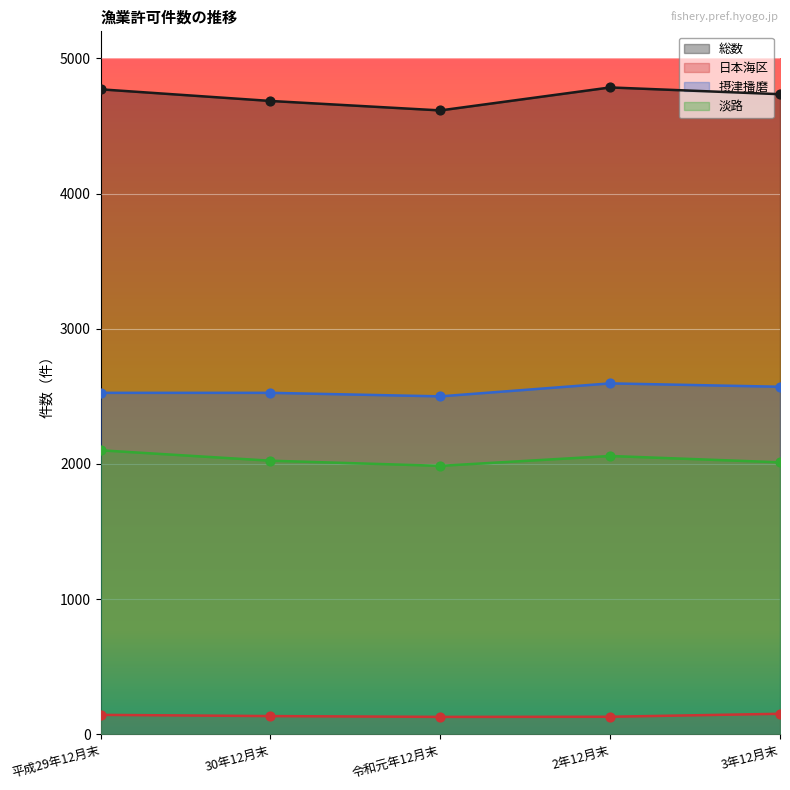

Which series has the widest spread of Y values?

総数